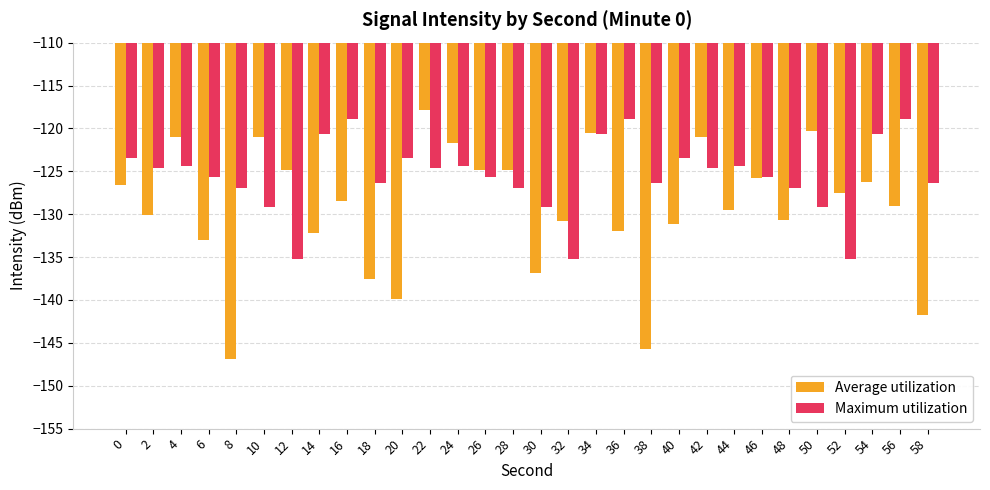

What is the spread (max minus min) of values at 0?

3.2